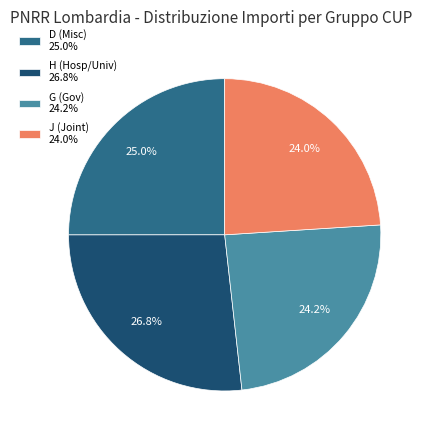

Which has a higher value, G (Gov) 24.2% or D (Misc) 25.0%?

D (Misc) 25.0%